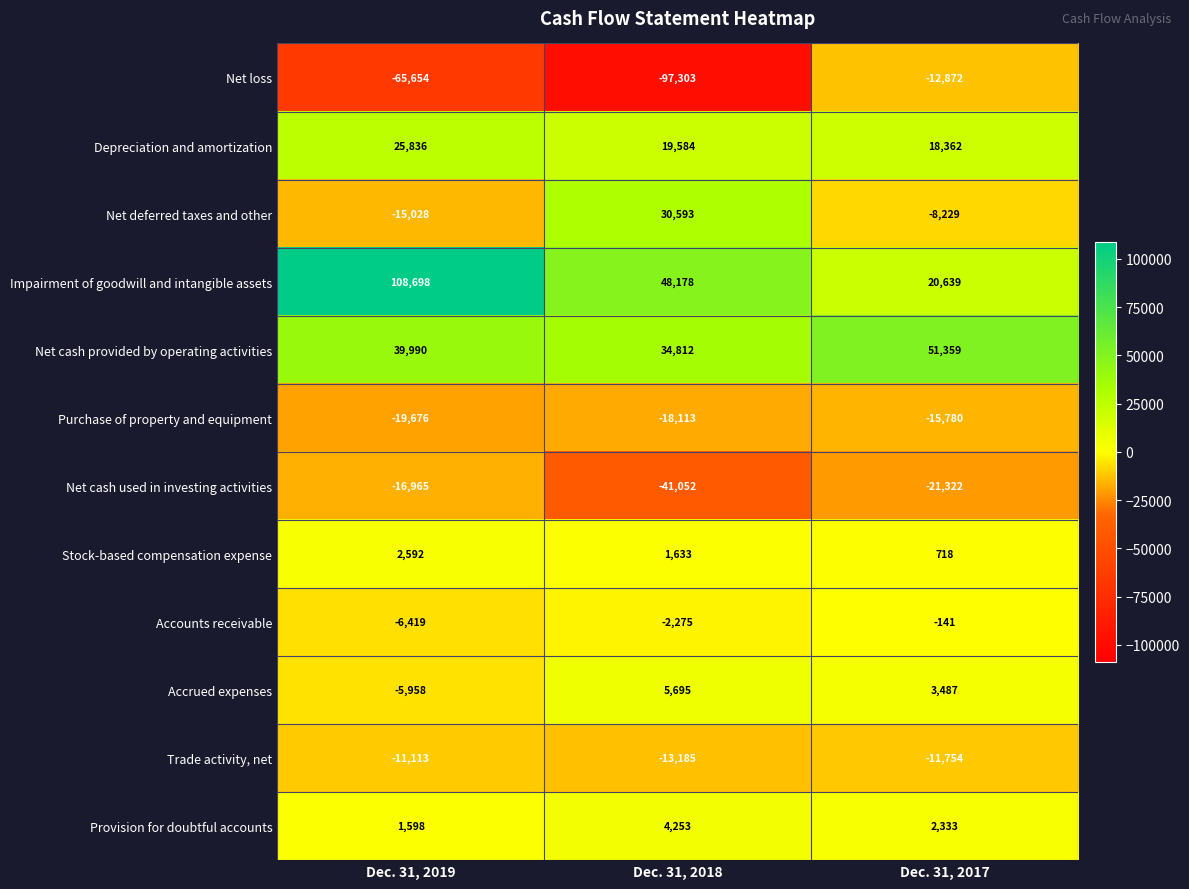

Which series has the largest total across all categories?

Impairment of goodwill and intangible assets